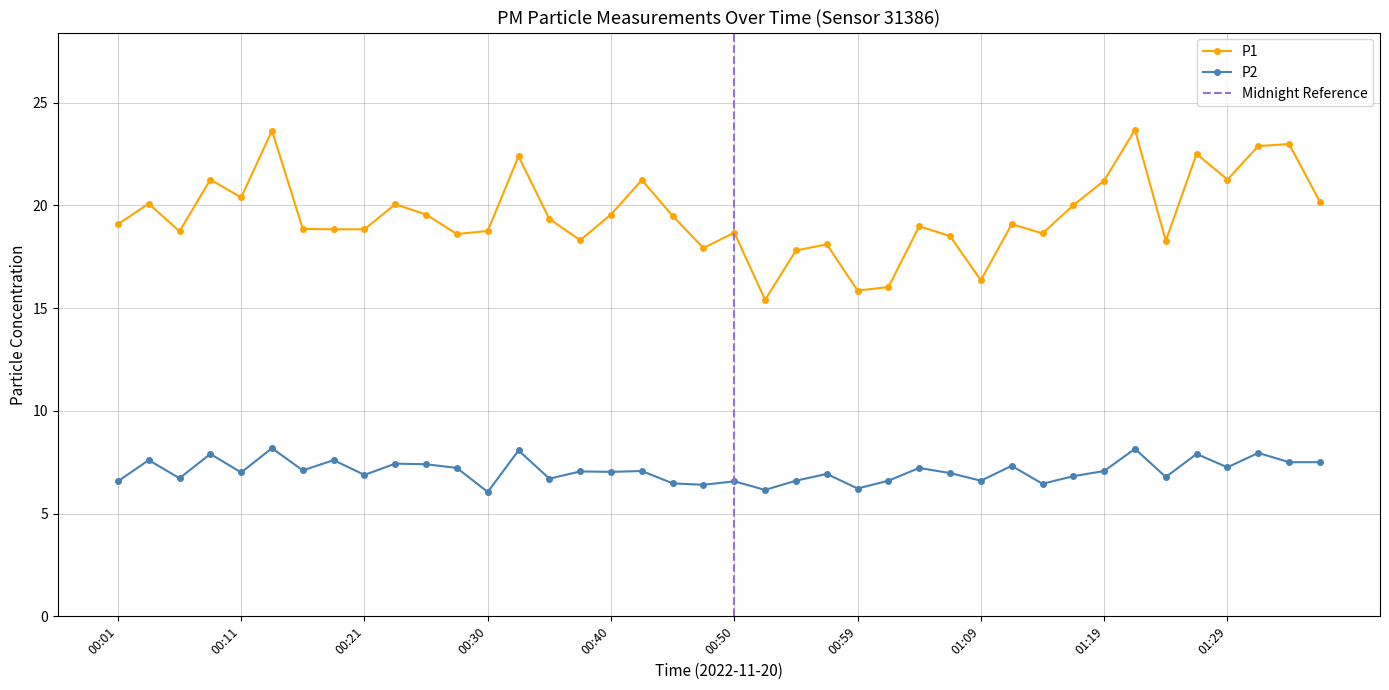

The P2 series shows 6.5 at 01:14. True or false?

True